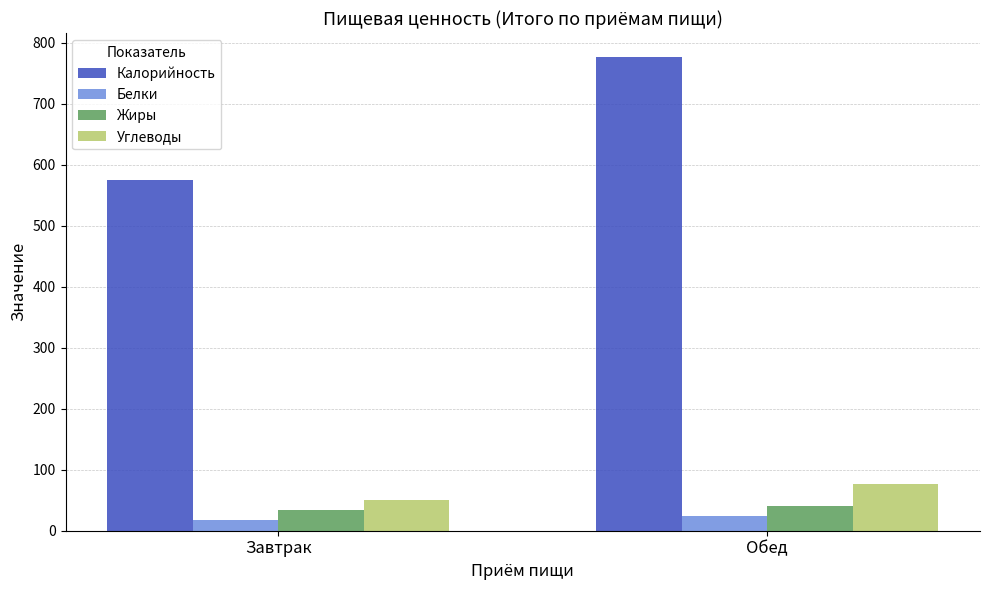

What is the sum of the Углеводы values at Завтрак and Обед?

128.1